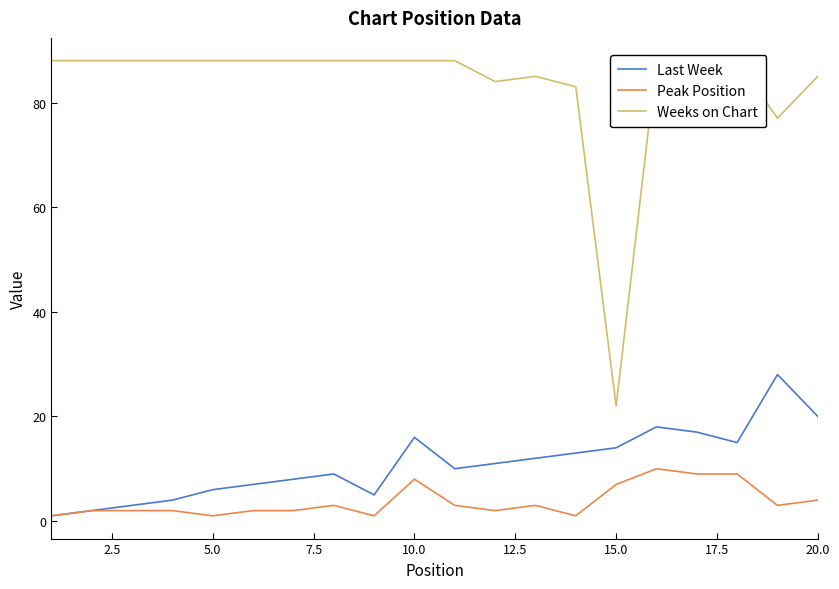

Count the number of categories in the chart.

20